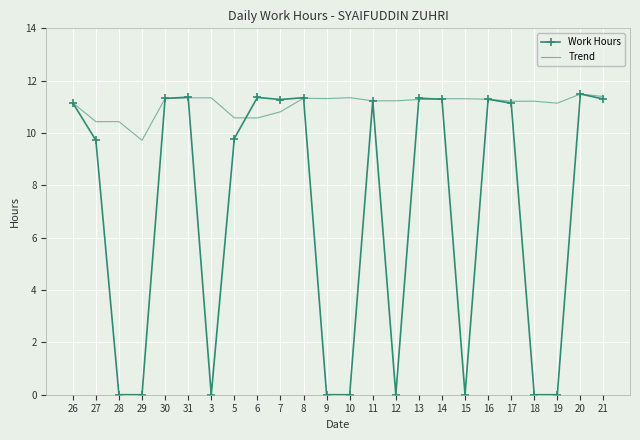

What is the difference between the highest and lowest values at 21?

0.1